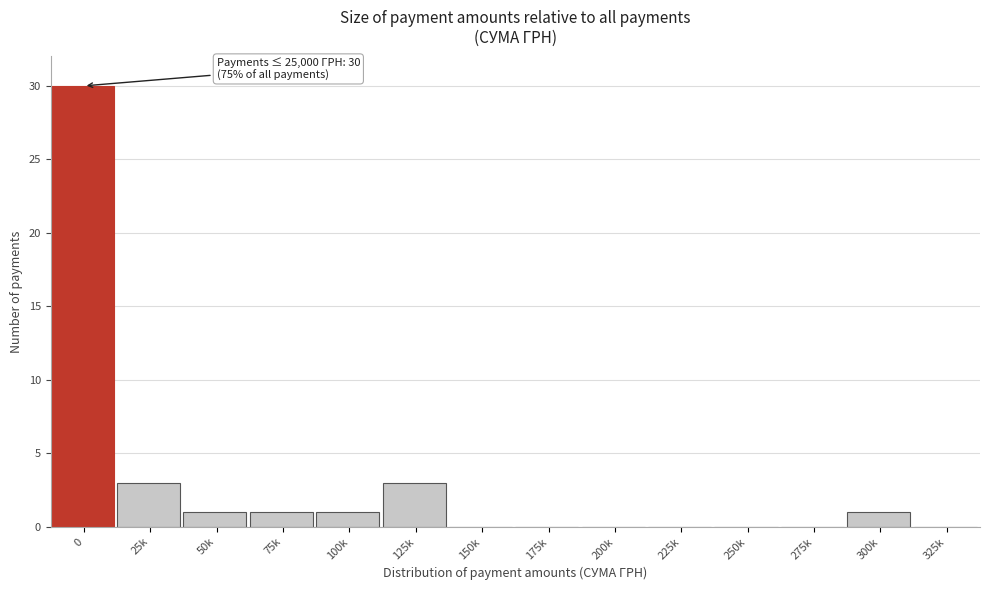

Reading left to right, extract all data points from this chart.

0=30	25k=3	50k=1	75k=1	100k=1	125k=3	150k=0	175k=0	200k=0	225k=0	250k=0	275k=0	300k=1	325k=0